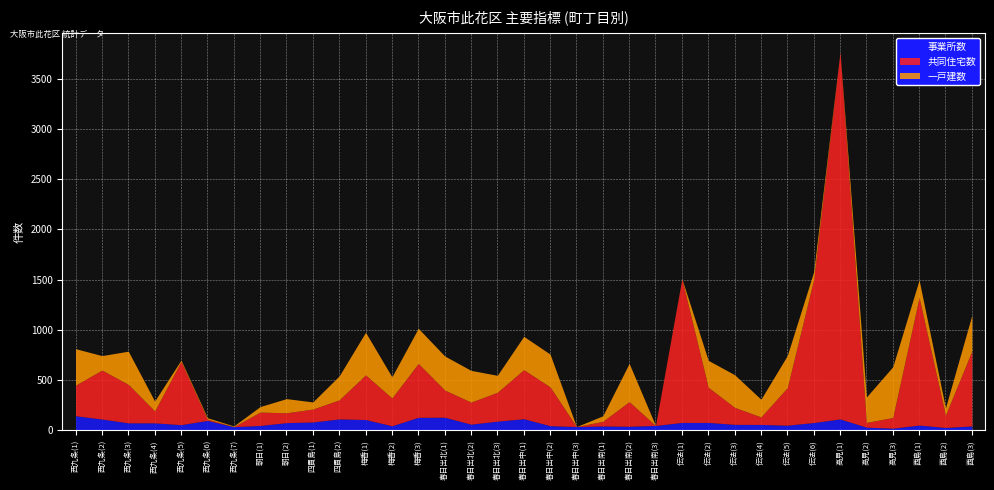

True or false: 事業所数 has a value of 71 at 春日出南(2).

False